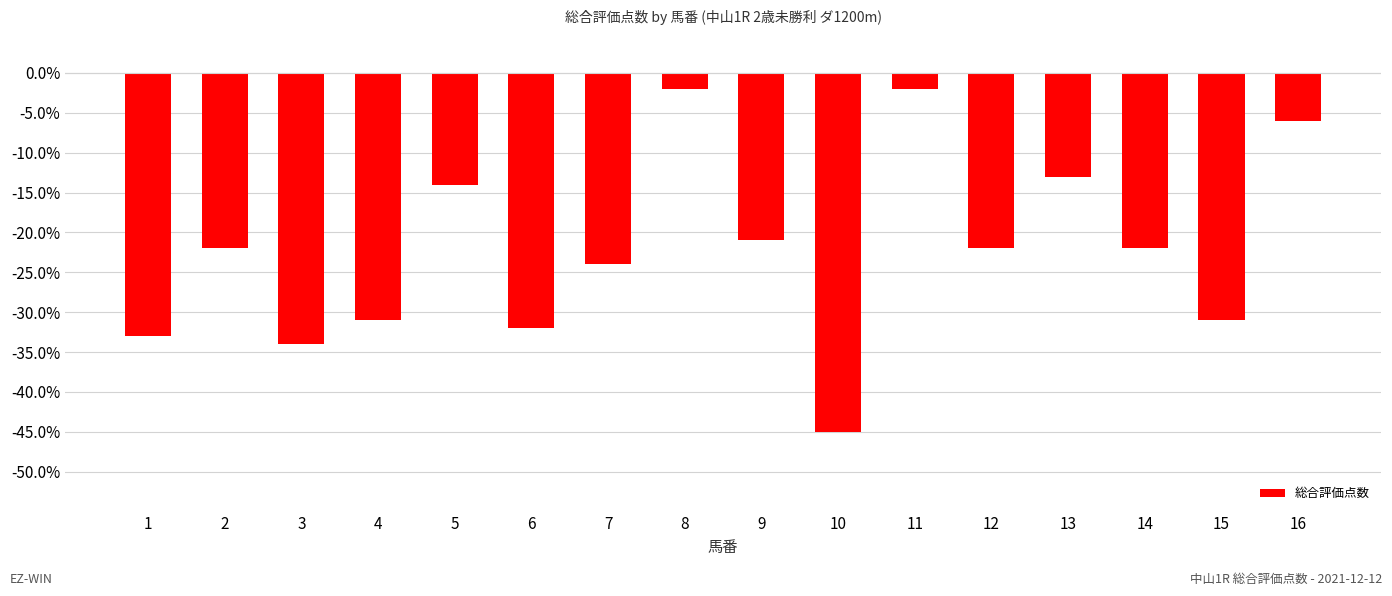

Between 15 and 6, which is larger?

15